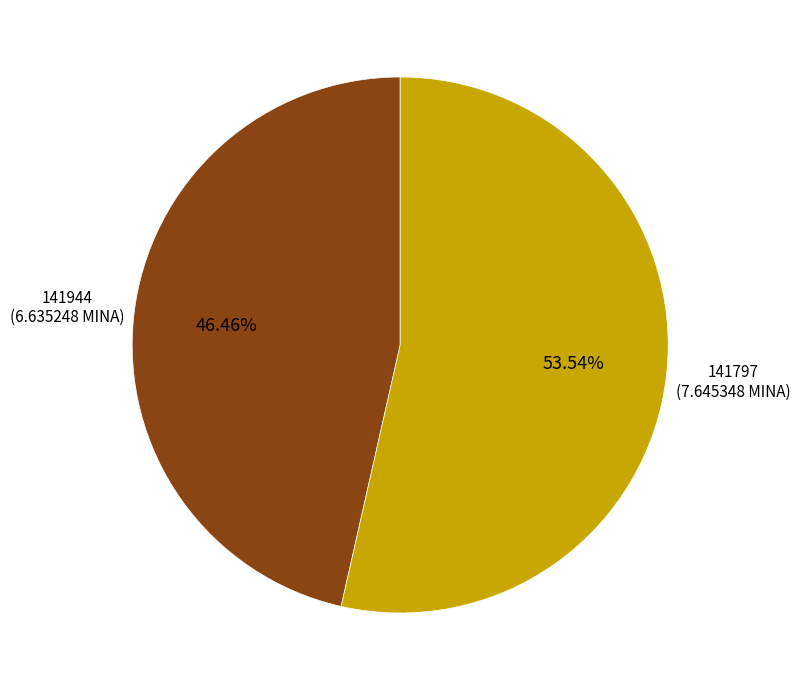

Which slice represents more than half of the pie?

141797